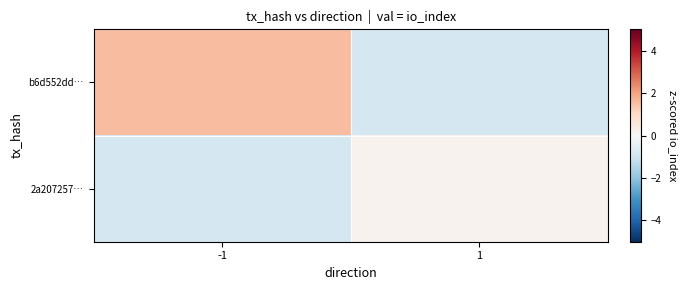

What is the difference between the highest and lowest values at 1?

1.1